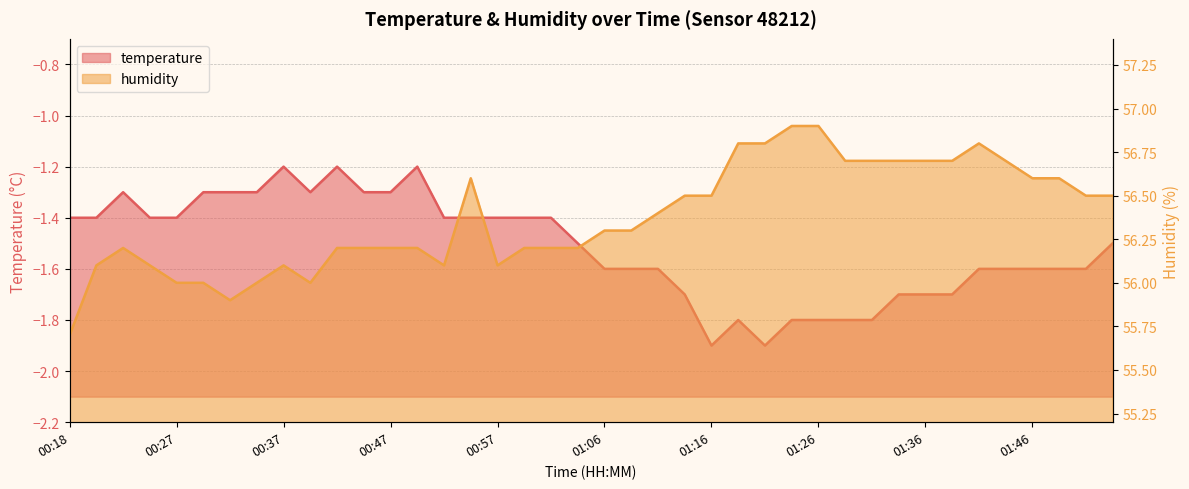

What is the difference between the maximum and minimum values in the humidity series?

1.2